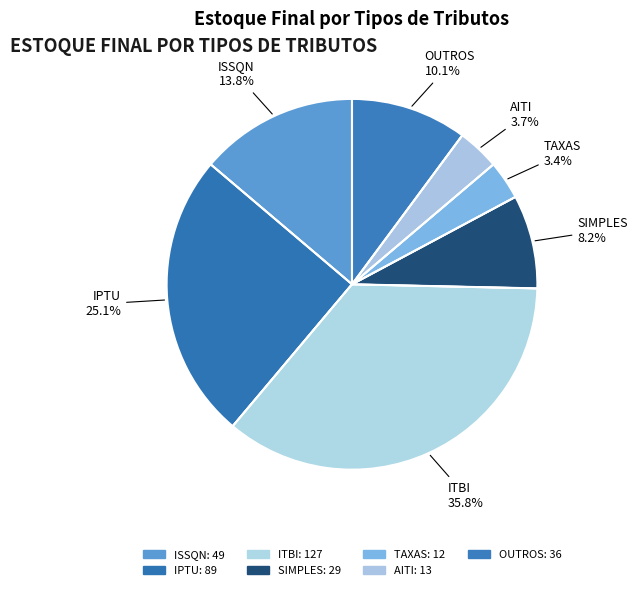

Which has a higher value, ISSQN or SIMPLES?

ISSQN